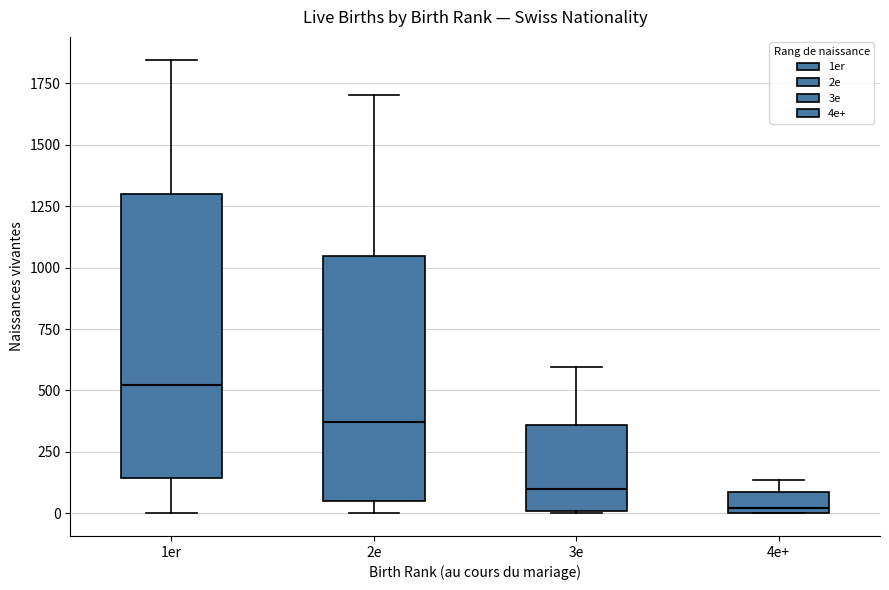

Which box's median line is the lowest?

4e+